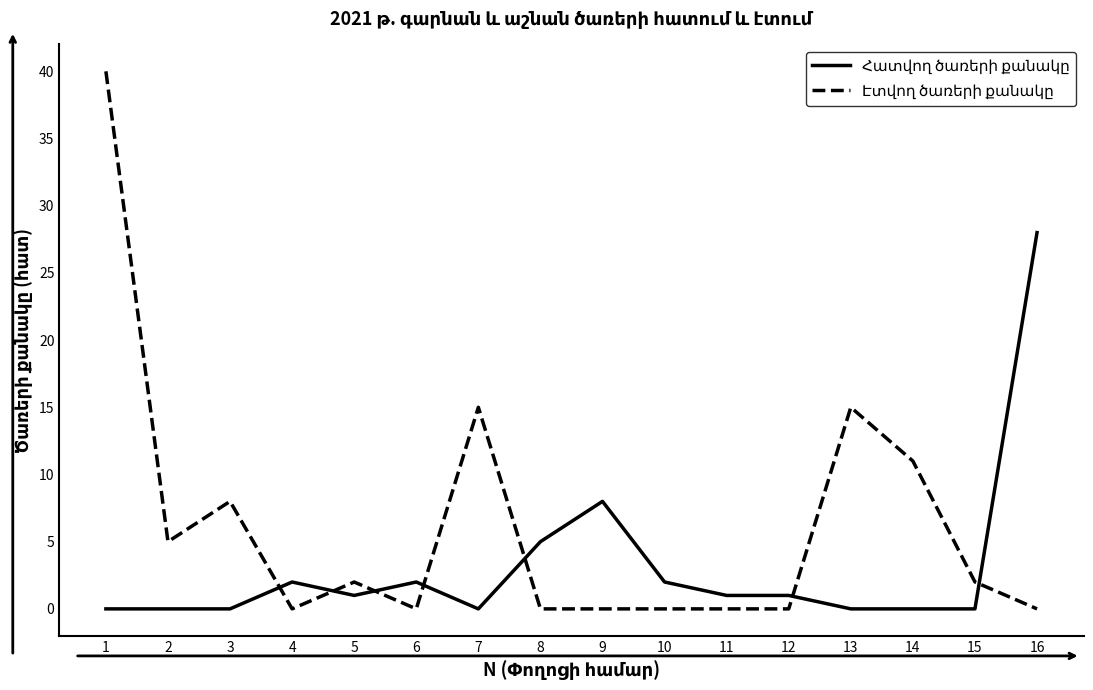

At which category does the chart reach its peak across all series?

1